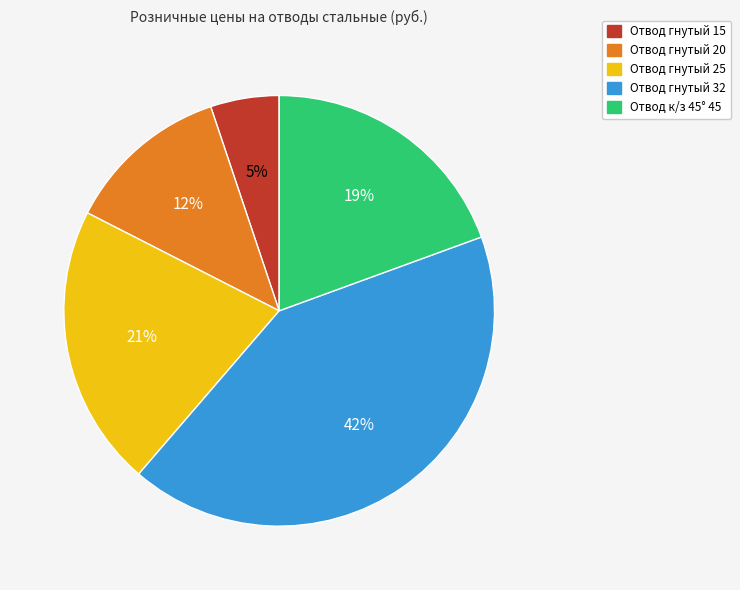

Is there a majority slice in this chart?

No